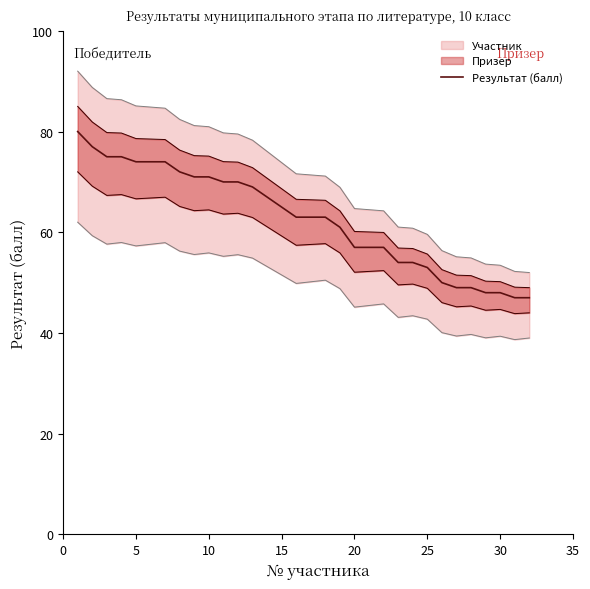

How many data points are above 63?

15